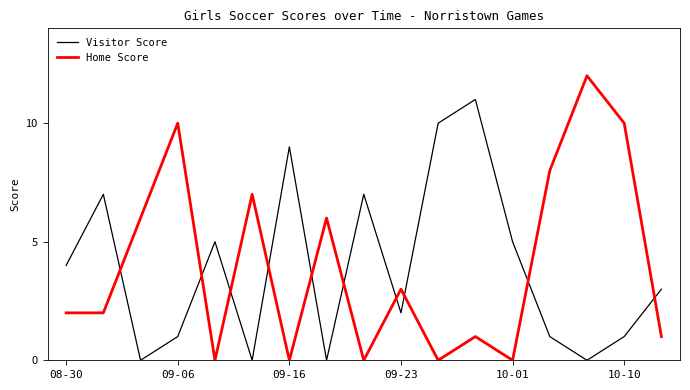

Does the chart have visible grid lines?

No